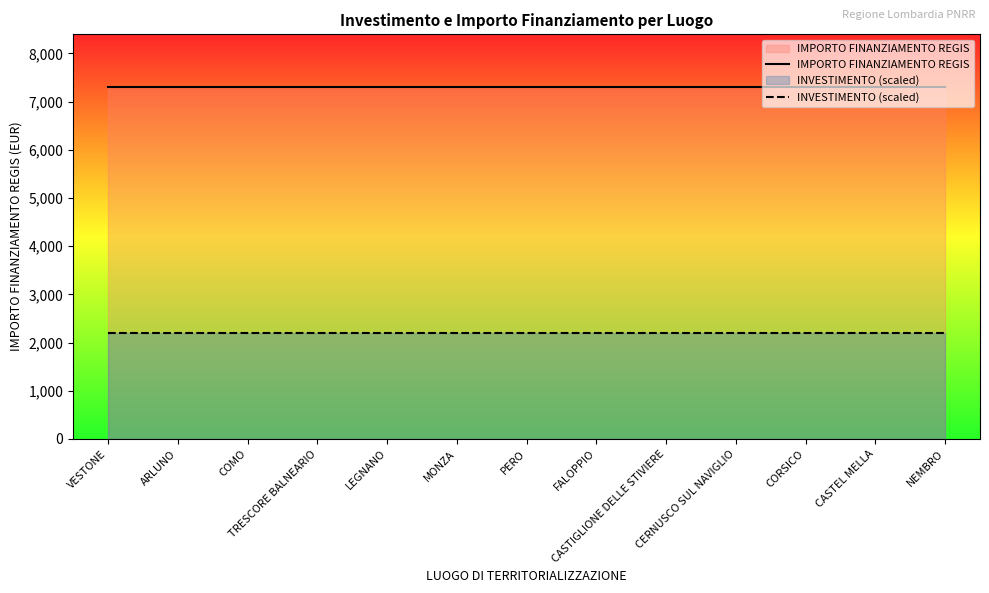

Where is IMPORTO FINANZIAMENTO REGIS nearest to the value 7301?

VESTONE